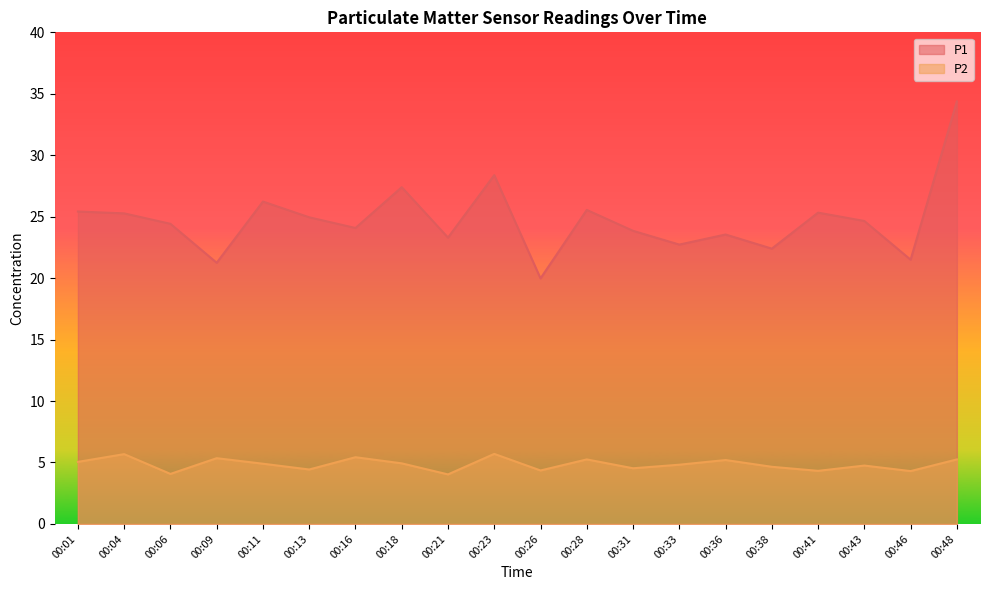

List the labels in order of P2 value, largest first.

00:23, 00:04, 00:16, 00:09, 00:28, 00:48, 00:36, 00:01, 00:18, 00:11, 00:33, 00:43, 00:38, 00:31, 00:13, 00:26, 00:41, 00:46, 00:06, 00:21